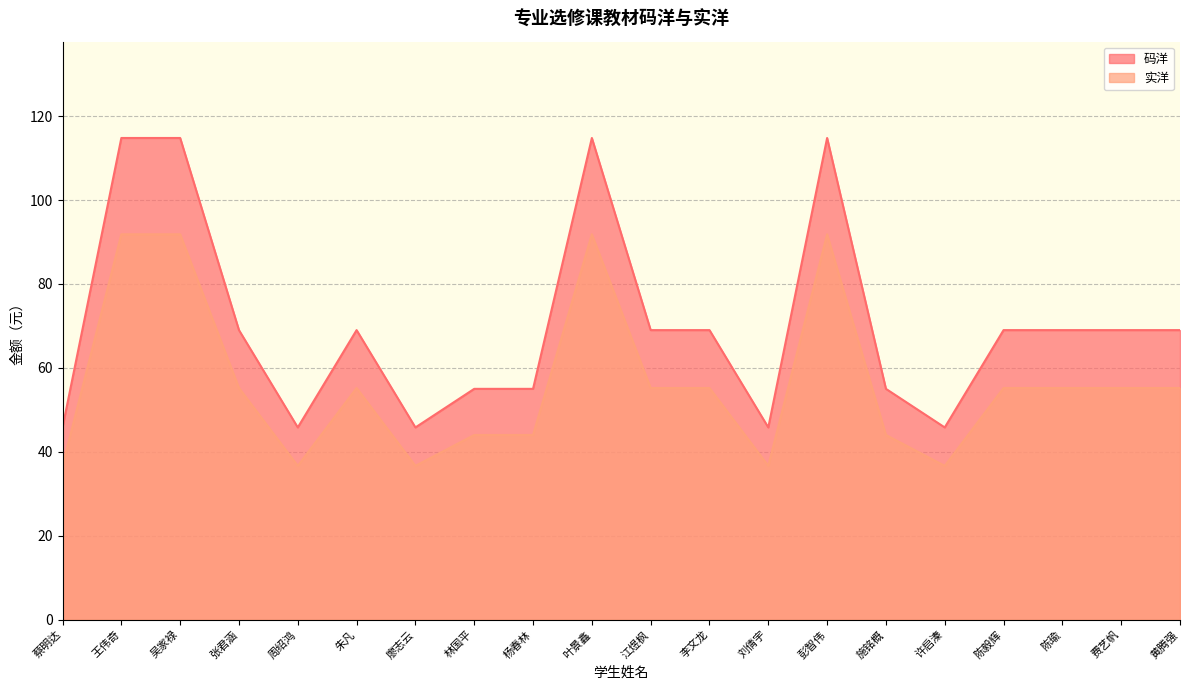

At 廖志云, list the series in order from smallest to largest.

实洋, 码洋